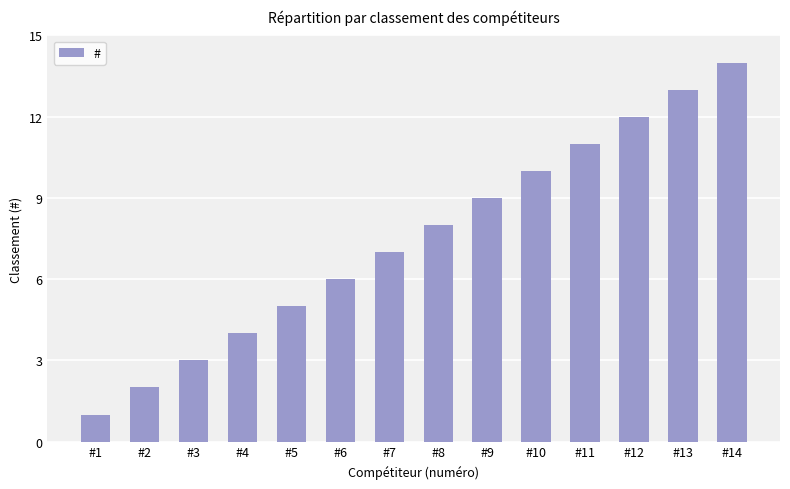

Are the bars horizontal?

No